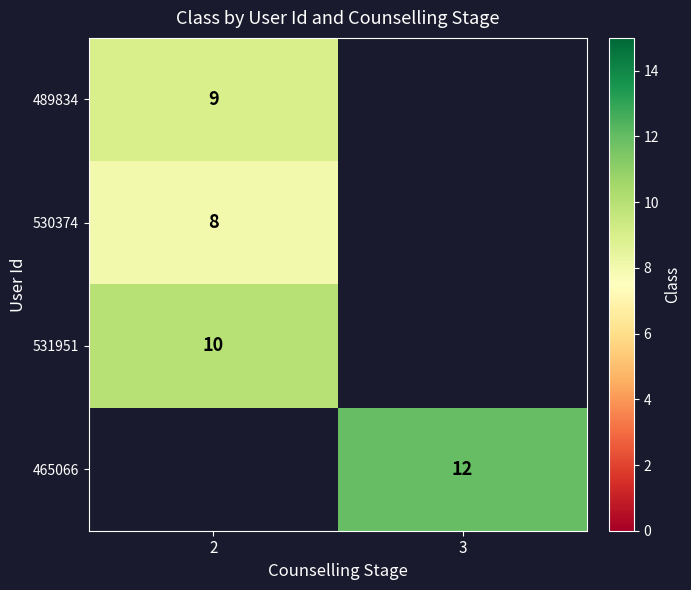

What is the minimum value shown in the chart?

8.0